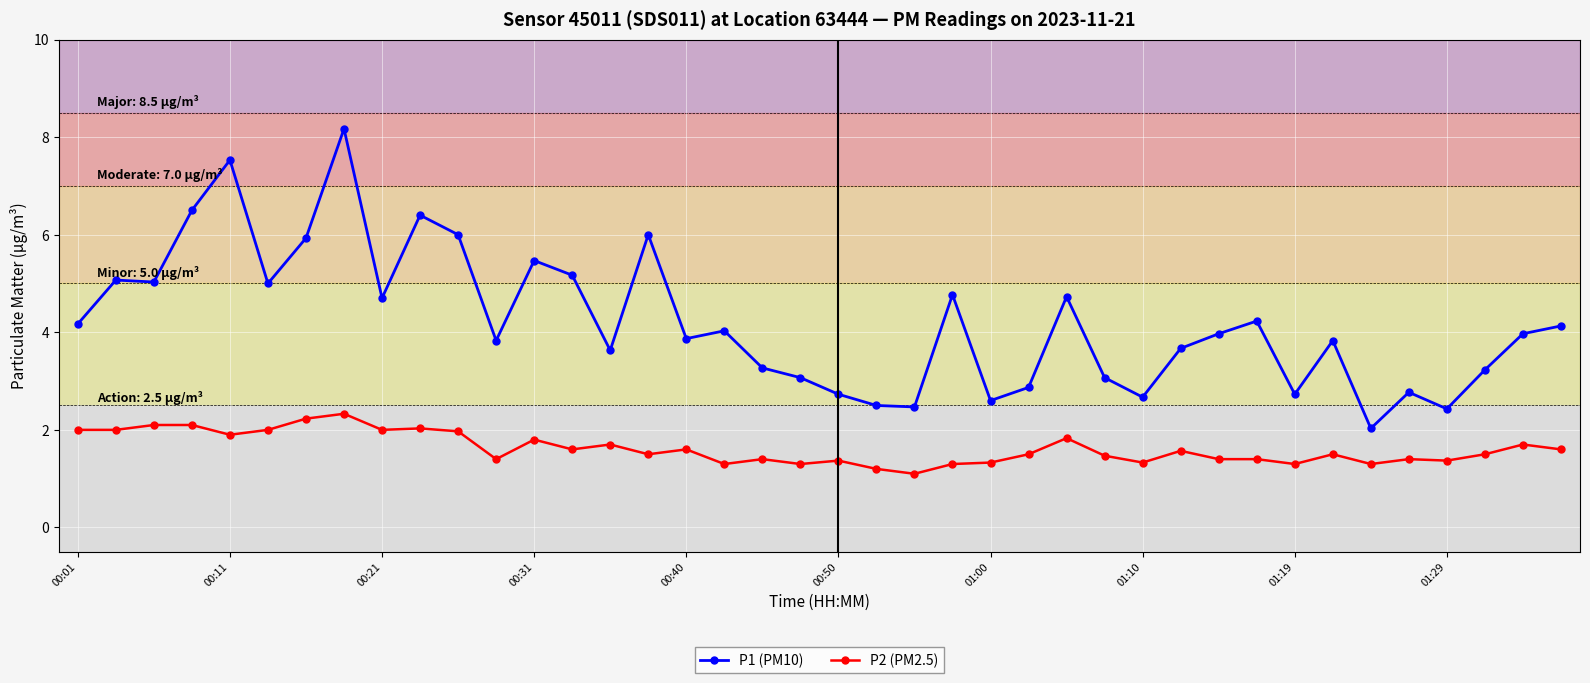

What is the value of the P1 (PM10) point at the 11th from the left?

6.0